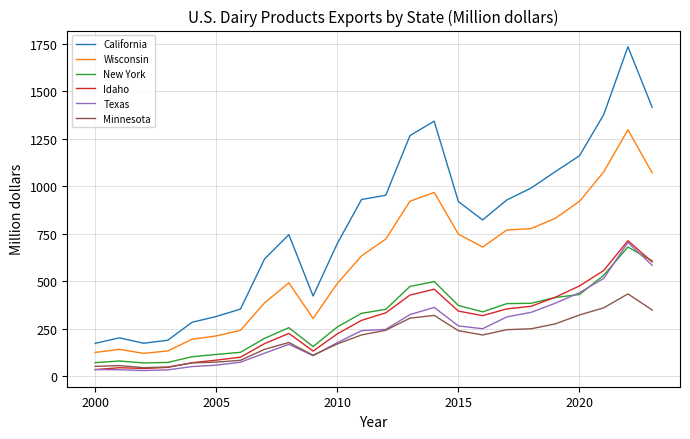

Which series has the widest spread of values?

California